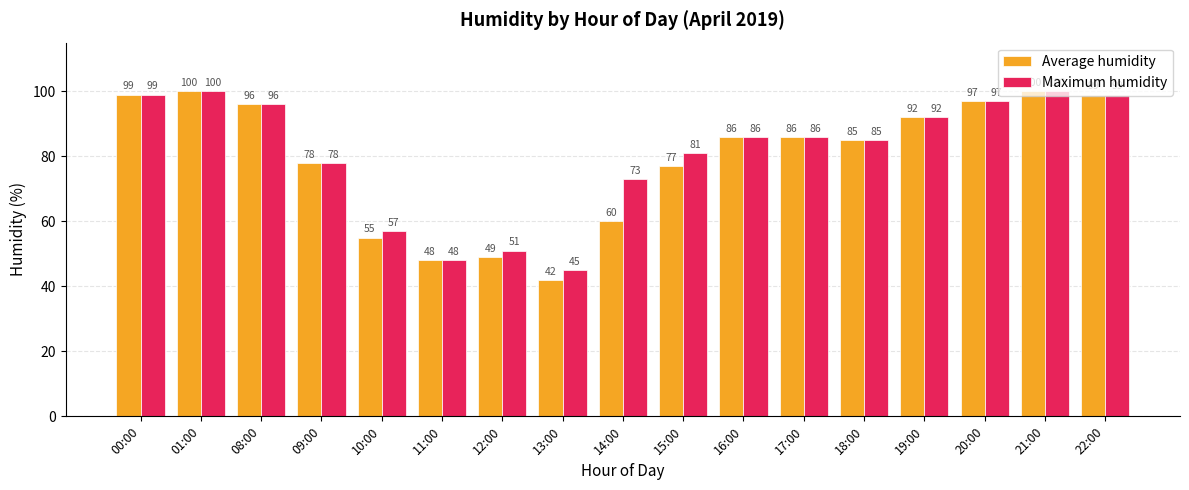

What is the lowest value of the Average humidity series?

42